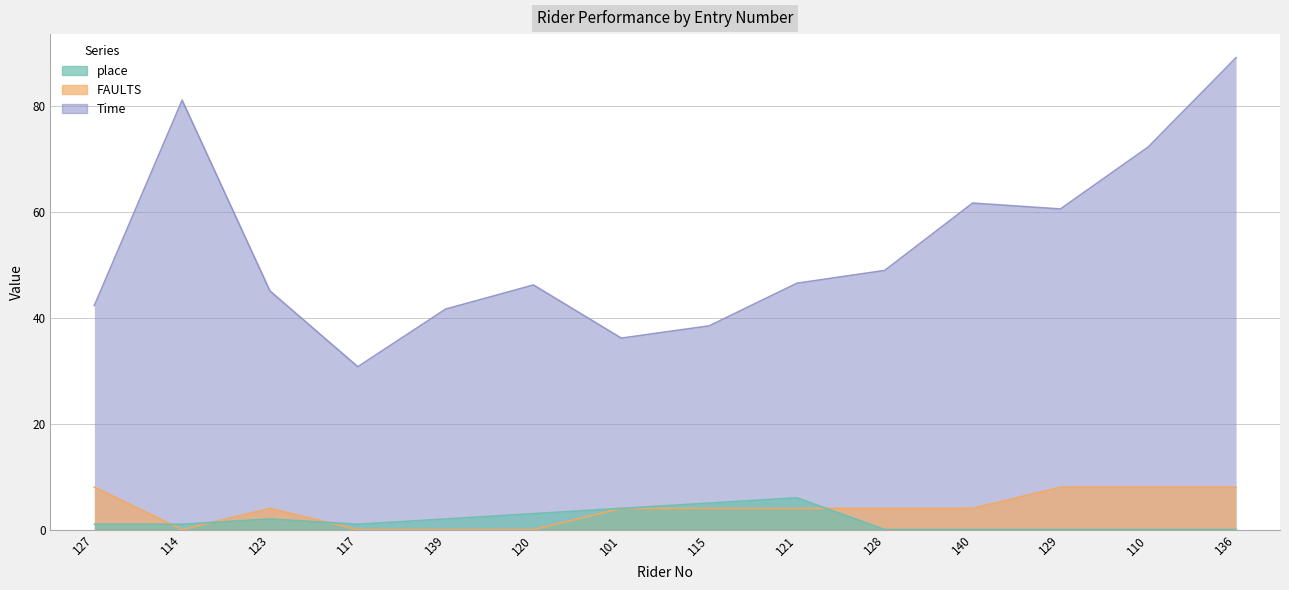

What position from the left is 129?

12